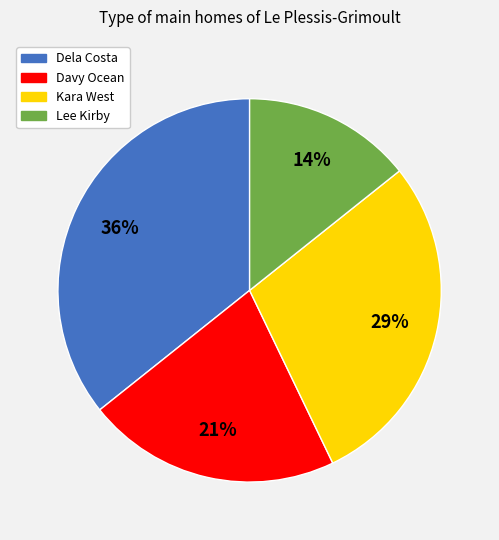

Does Davy Ocean account for over 50% of the chart?

No